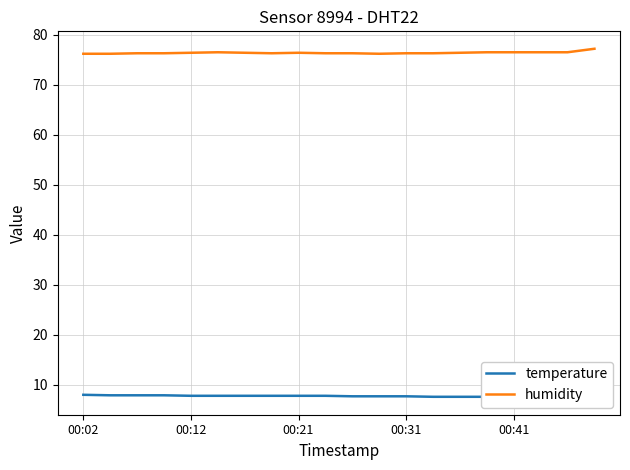

At 10, list the series in order from smallest to largest.

temperature, humidity